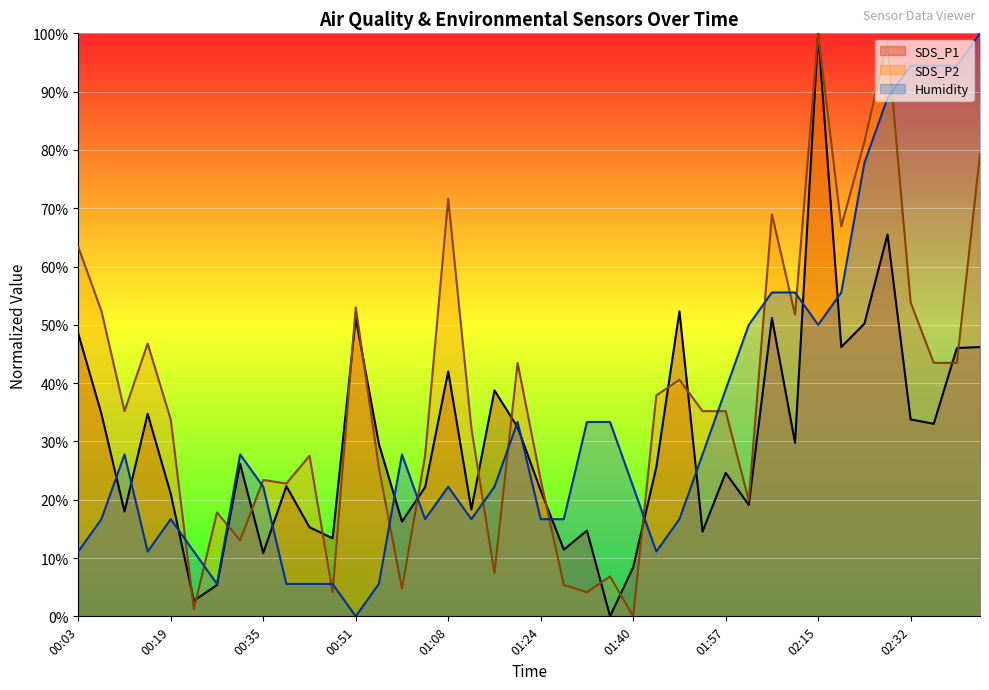

Rank the series at 00:23 from highest to lowest value.

Humidity, SDS_P1, SDS_P2